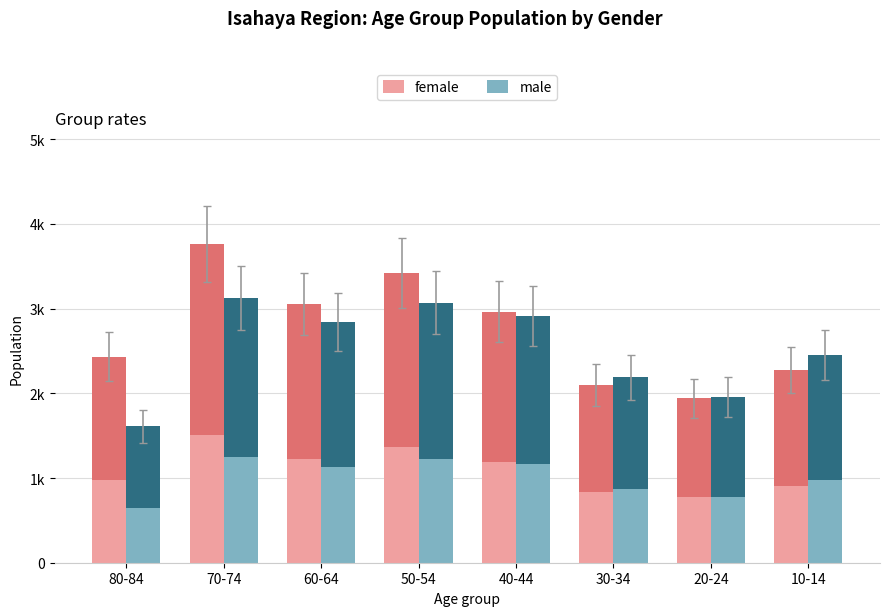

What is the difference between the highest and lowest values at 40-44?

53